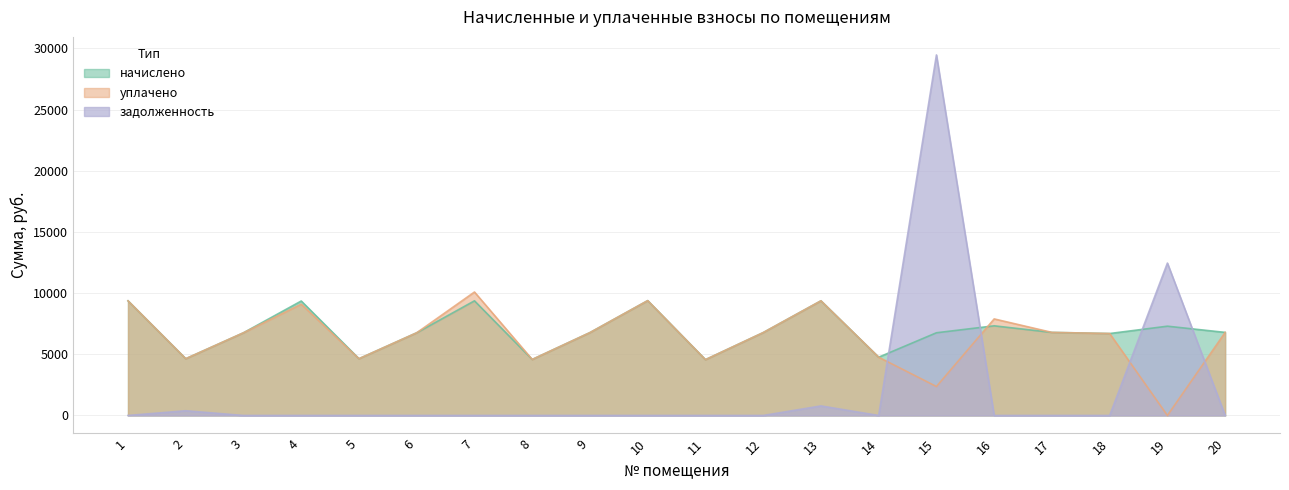

How many times do начислено and уплачено cross each other?

1